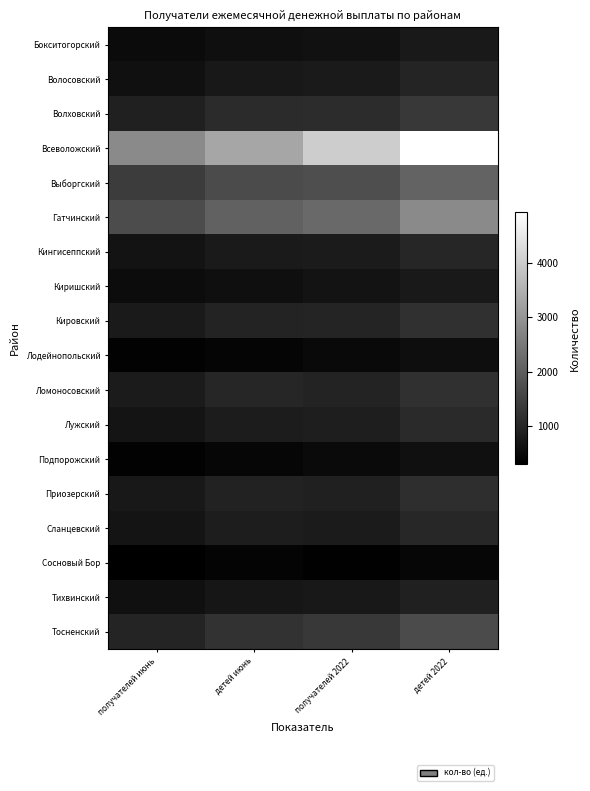

Between получателей 2022 and детей 2022, which series saw the biggest shift?

Всеволожский